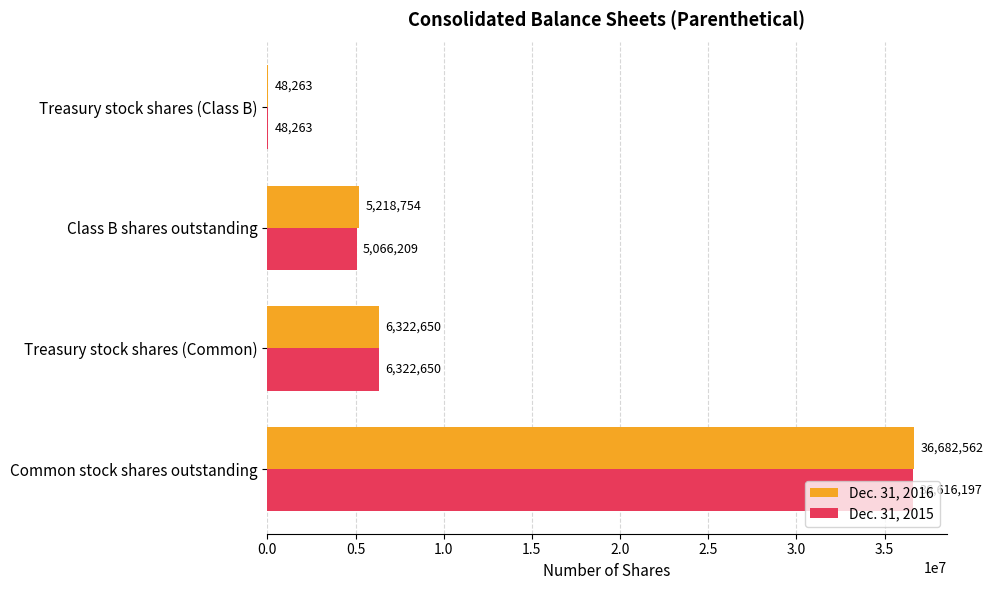

At which label is Dec. 31, 2016 closest to 18365412?

Treasury stock shares (Common)